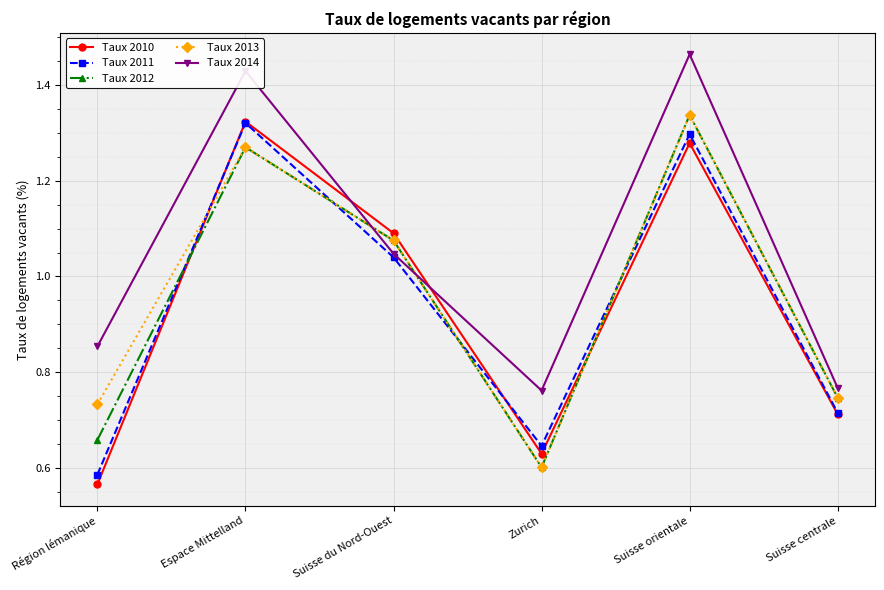

What is the spread (max minus min) of values at Région lémanique?

0.3